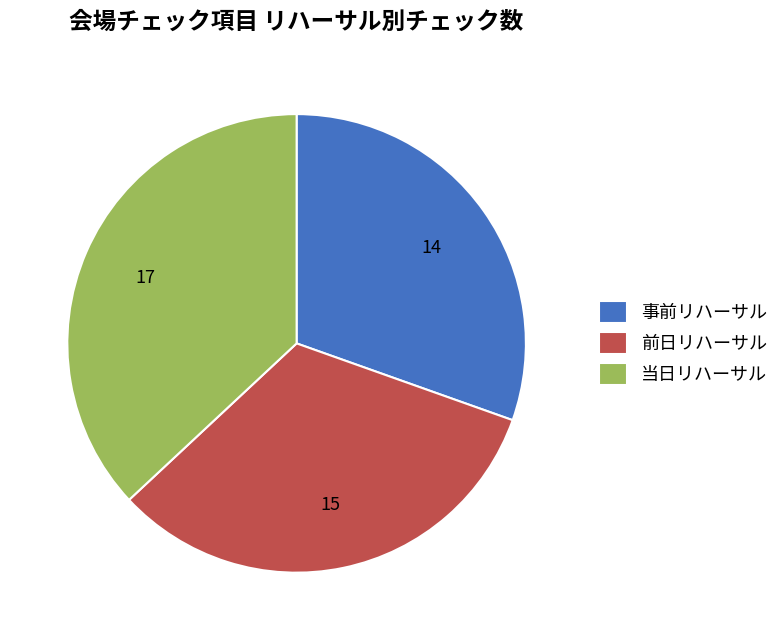

Which category has the biggest portion of the pie?

当日リハーサル